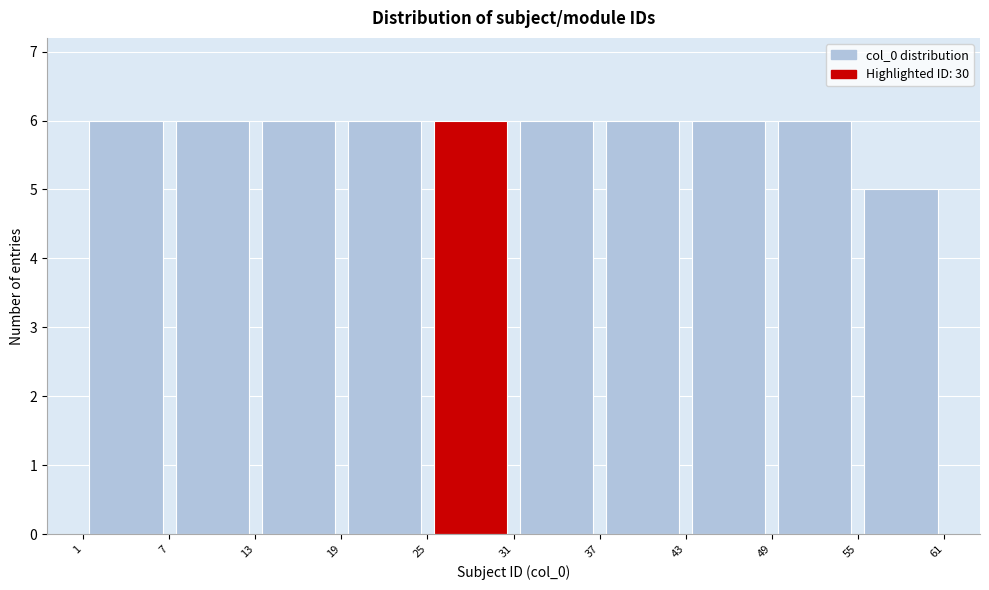

Reading left to right, list every bar in this chart as the range it spans on the x-axis followed by its height. The values are not printed on the chart, so give them approximately, as read against the axis.

1 to 7: 6
7 to 13: 6
13 to 19: 6
19 to 25: 6
25 to 31: 6
31 to 37: 6
37 to 43: 6
43 to 49: 6
49 to 55: 6
55 to 61: 5